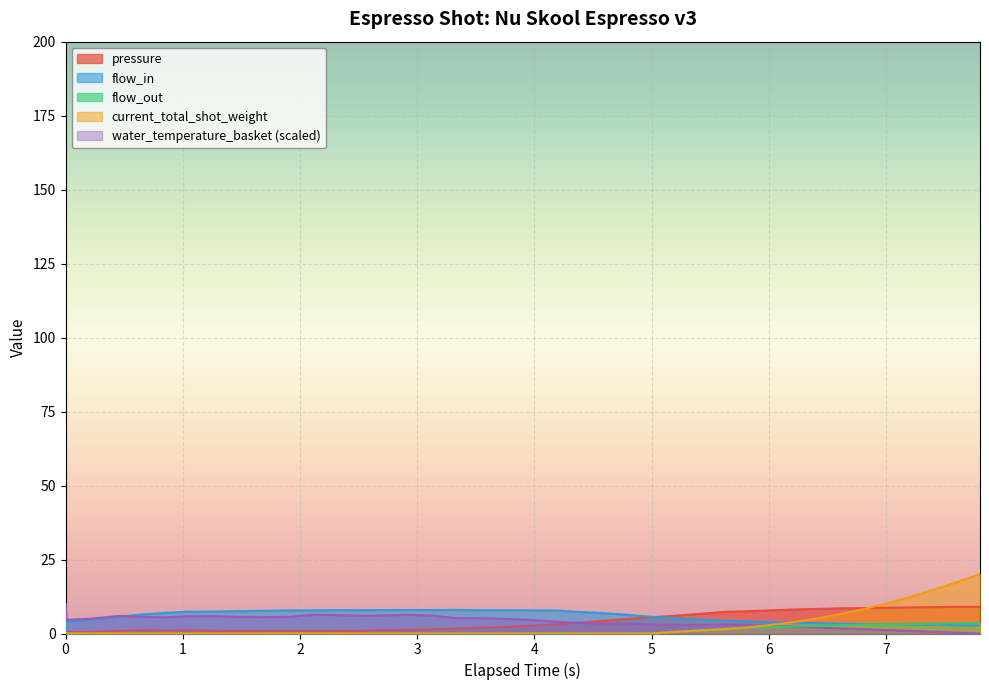

Reading left to right, transcribe all the data shown in this chart.

pressure: 0.0	0.5	0.5	0.9	1.1	1.0	1.0	0.9	0.8	0.8	0.8	0.8	0.8	0.9	1.1	1.2	1.4	1.7	2.0	2.3	2.6	3.1	3.6	4.3	5.0	5.5	6.1	6.7	7.3	7.5	7.8	8.1	8.3	8.5	8.6	8.7	8.8	8.9	9.0	9.0
flow_in: 0.0	3.9	4.7	5.7	6.3	7.0	7.3	7.4	7.5	7.7	7.8	7.8	7.9	7.9	7.9	7.9	7.9	8.0	7.9	7.8	7.8	7.8	7.3	6.9	6.2	5.6	5.2	4.7	4.3	4.1	3.9	3.7	3.5	3.3	3.2	3.1	3.0	2.9	2.8	2.7
flow_out: 0.0	0.0	0.0	0.0	0.0	0.0	0.0	0.0	0.0	0.0	0.0	0.0	0.0	0.0	0.0	0.0	0.0	0.0	0.0	0.0	0.0	0.0	0.0	0.0	0.0	0.0	0.6	1.1	1.4	1.8	2.1	2.4	2.6	2.8	3.0	3.1	3.2	3.3	3.4	3.5
current_total_shot_weight: 0.0	0.0	0.0	0.0	0.0	0.0	0.0	0.0	0.0	0.0	0.0	0.0	0.0	0.0	0.0	0.0	0.0	0.0	0.0	0.0	0.0	0.0	0.0	0.0	0.0	0.0	0.6	1.1	1.5	2.0	2.8	3.8	5.0	6.5	8.2	10.1	12.3	14.7	17.3	20.1
water_temperature_basket: 10.0	4.6	5.0	5.9	5.6	5.5	5.8	5.9	5.6	5.5	5.6	6.3	6.2	5.9	6.1	6.3	6.0	5.2	5.1	4.9	4.6	4.0	3.6	3.4	3.4	3.1	2.8	2.9	3.0	2.9	2.6	2.4	2.1	1.8	1.5	1.2	0.9	0.6	0.3	0.0